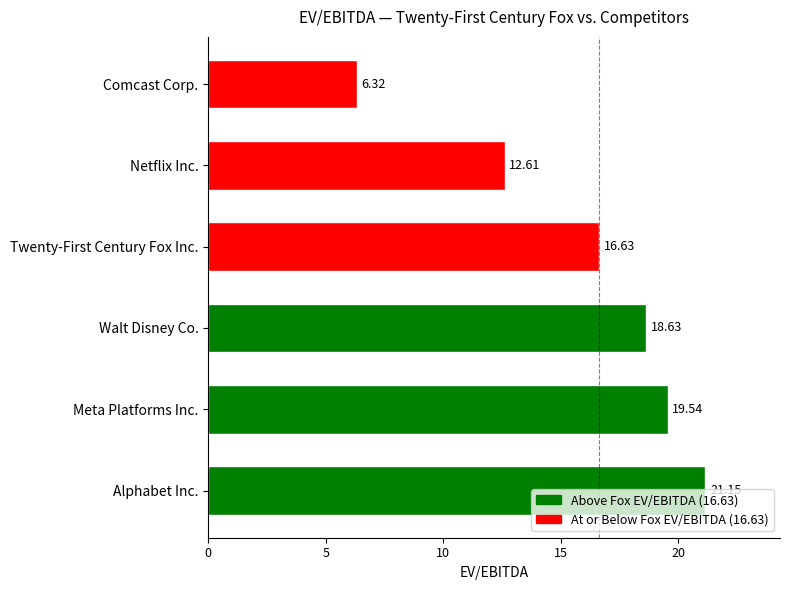

Rank the categories by value from highest to lowest.

Alphabet Inc., Meta Platforms Inc., Walt Disney Co., Twenty-First Century Fox Inc., Netflix Inc., Comcast Corp.